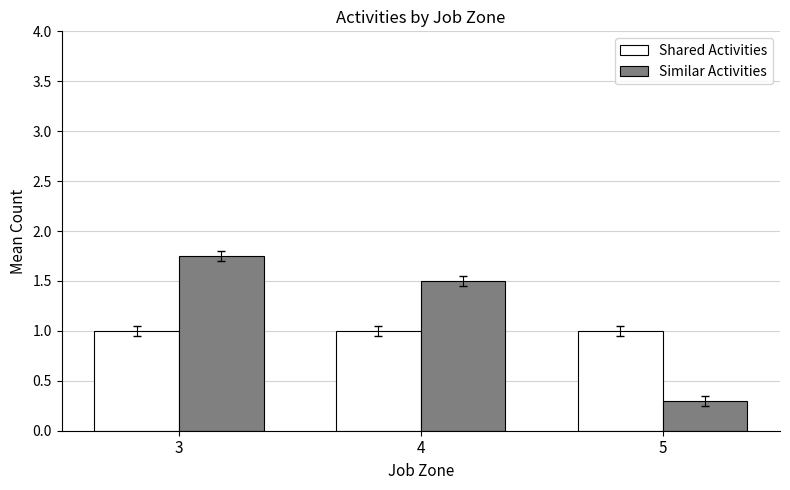

What is the difference between the maximum and minimum values in the Similar Activities series?

1.5